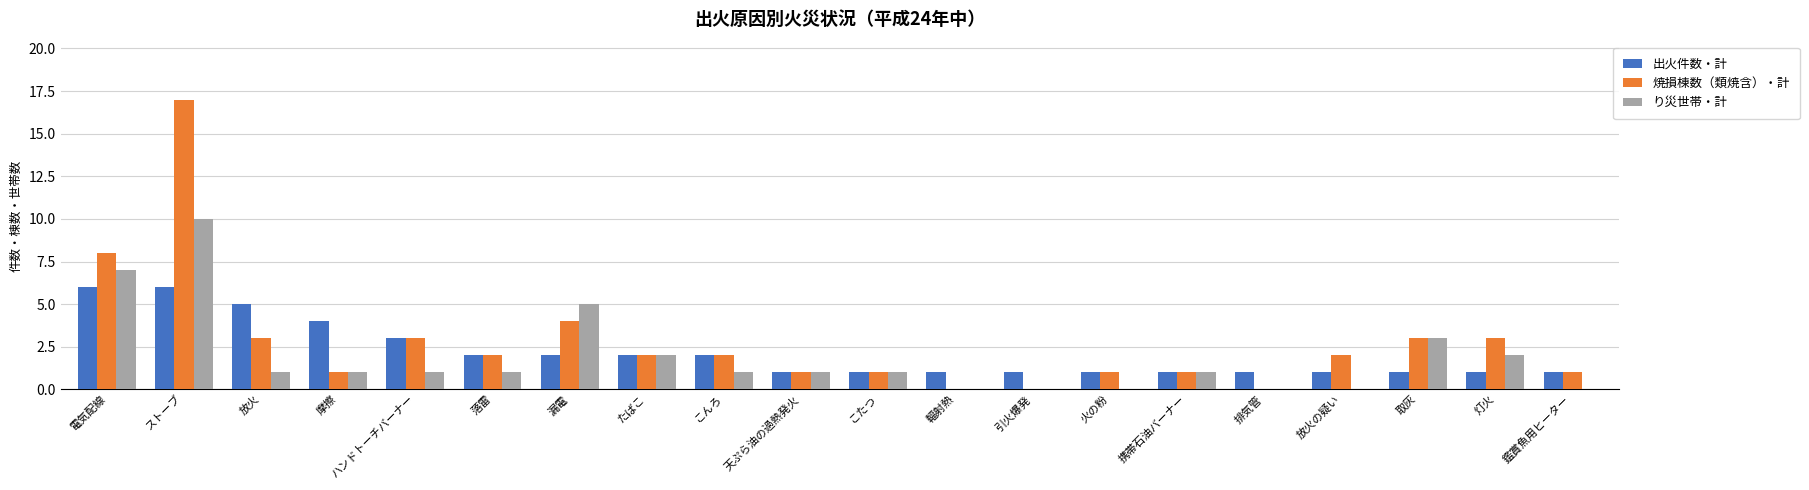

What is the sum of all り災世帯・計 values?

37